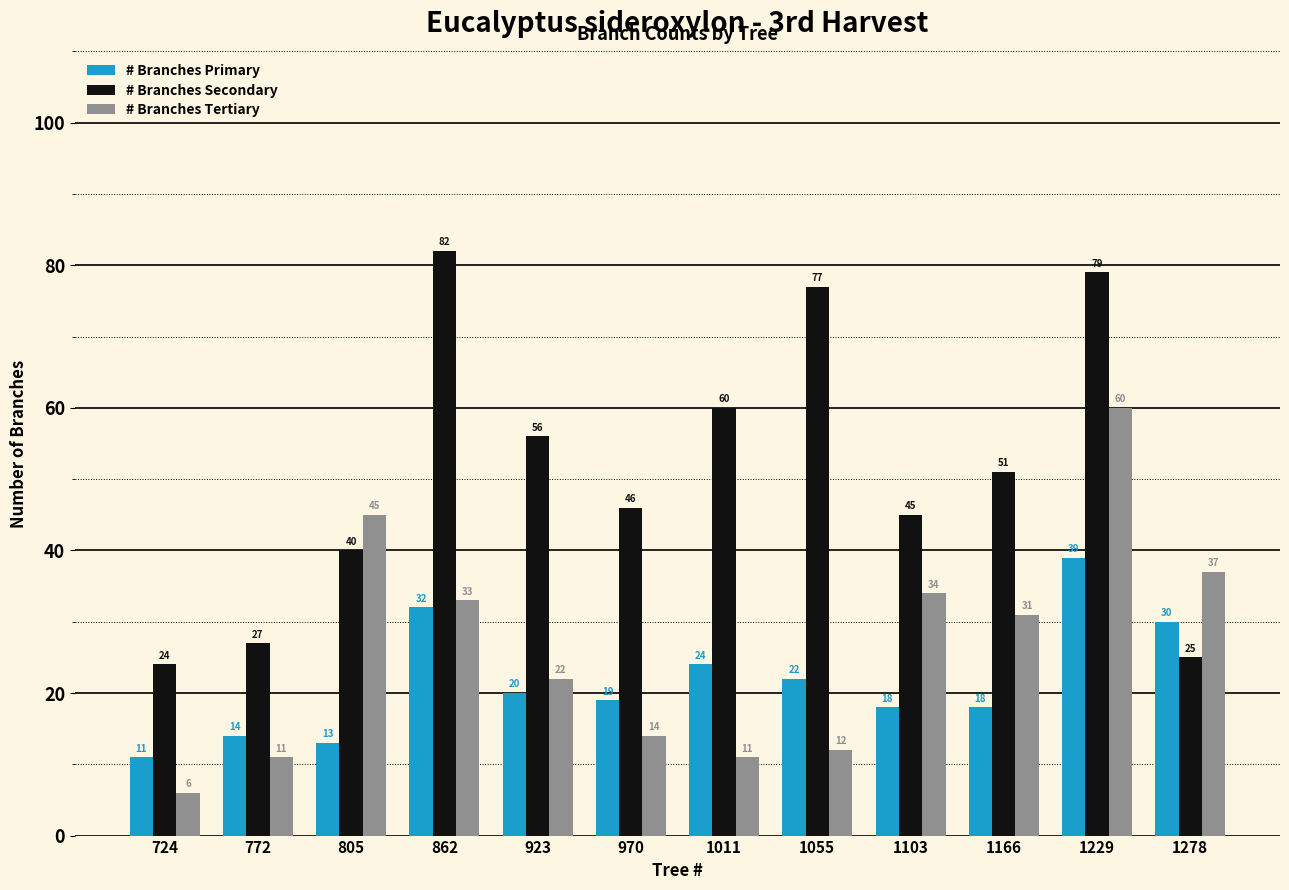

What is the sum of the # Branches Primary values at 724 and 923?

31